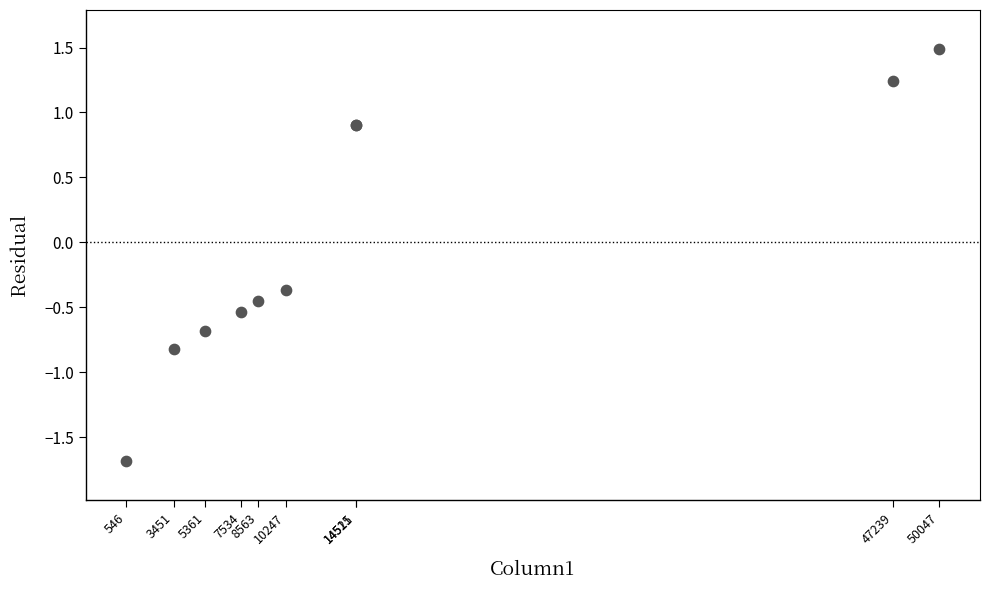

What Y value in the scatter plot is closest to 0?

-0.4